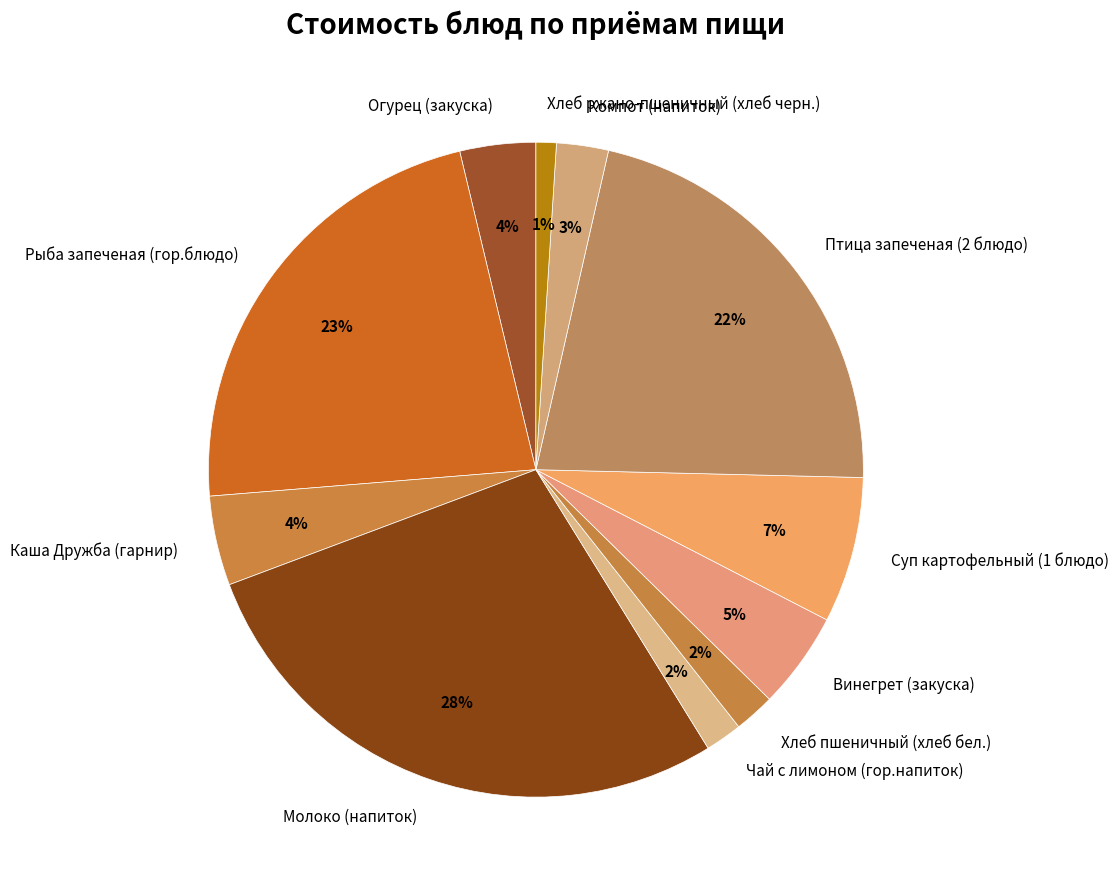

To the nearest percent, what percentage of the pie is Чай с лимоном (гор.напиток)?

2%